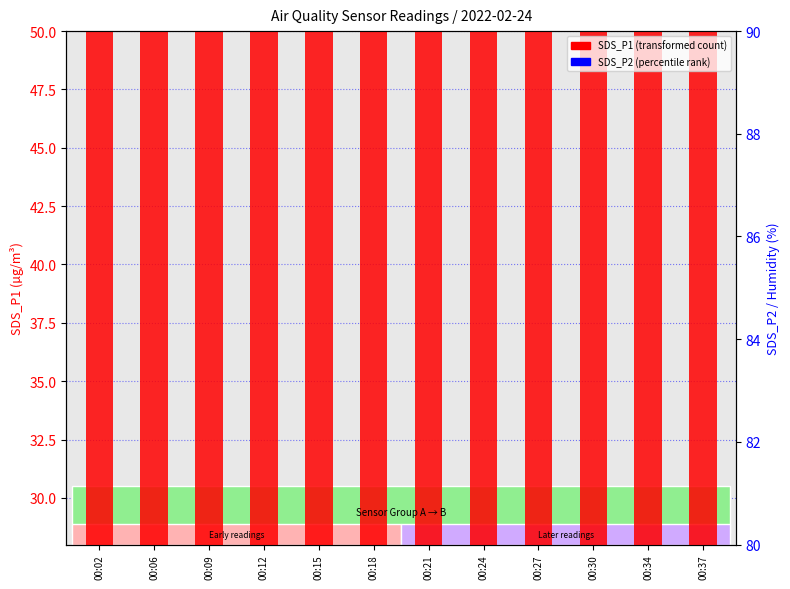

At how many categories does at least one series exceed 29?

12